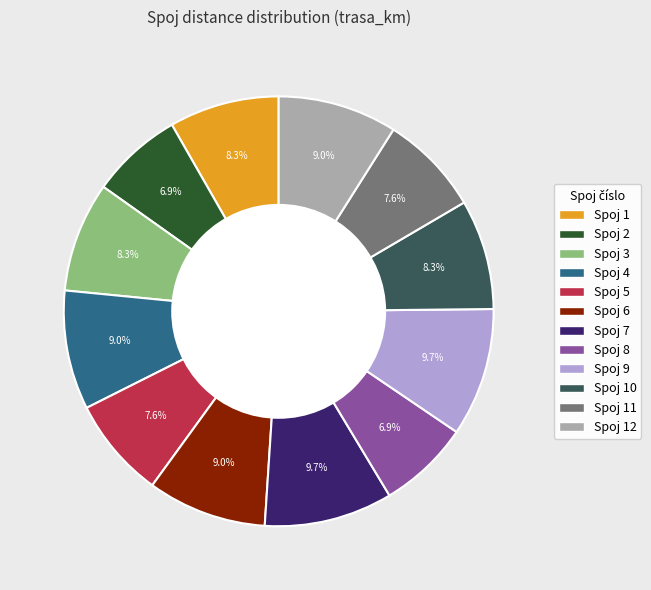

Does Spoj 10 represent more than half of the total?

No